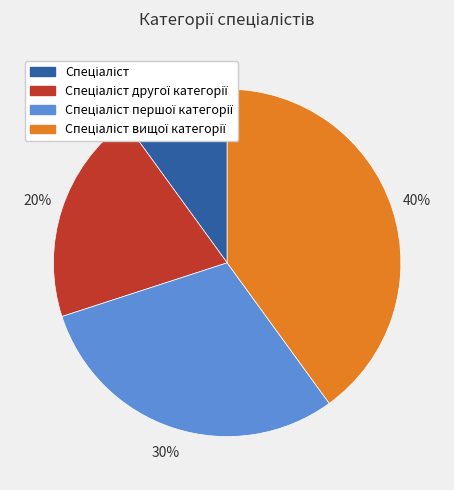

To the nearest percent, what is the difference between the largest and smallest slice percentages?

30%